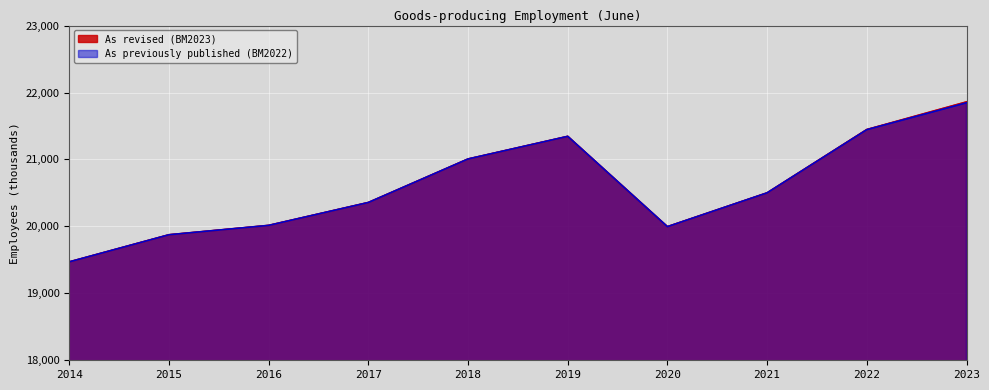

Reading right to left, what are all the values shown in this chart?

As revised (BM2023): 2023=21860	2022=21447	2021=20501	2020=19996	2019=21345	2018=21007	2017=20357	2016=20015	2015=19875	2014=19470
As previously published (BM2022): 2023=21847	2022=21445	2021=20501	2020=19996	2019=21345	2018=21007	2017=20357	2016=20015	2015=19875	2014=19470